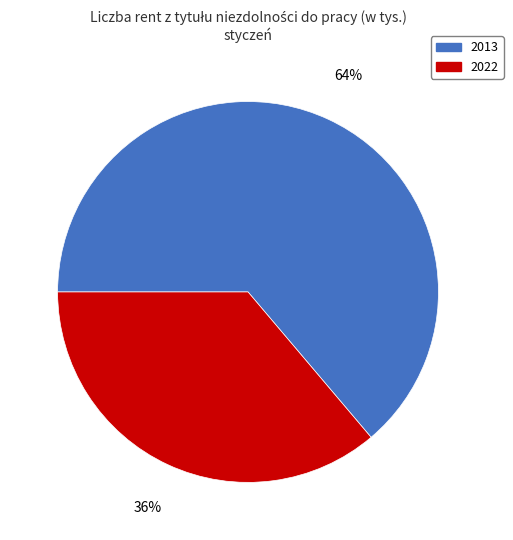

How many segments does this pie chart have?

2